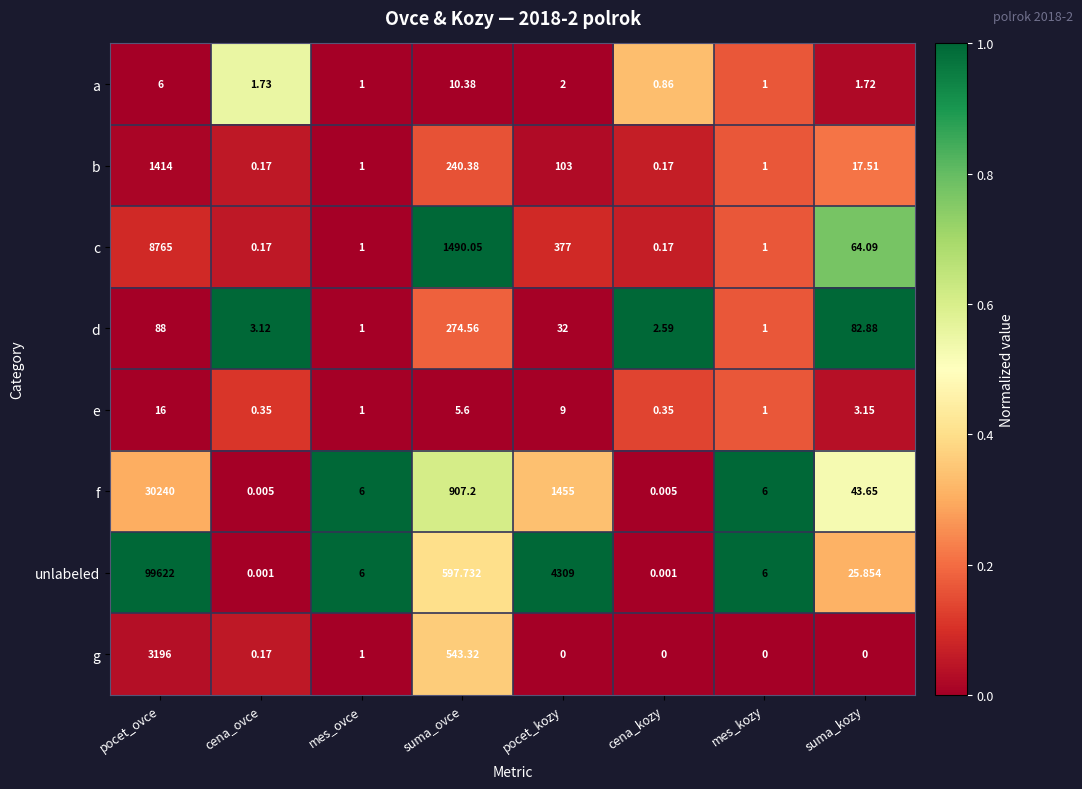

At how many categories does at least one series exceed 0?

8